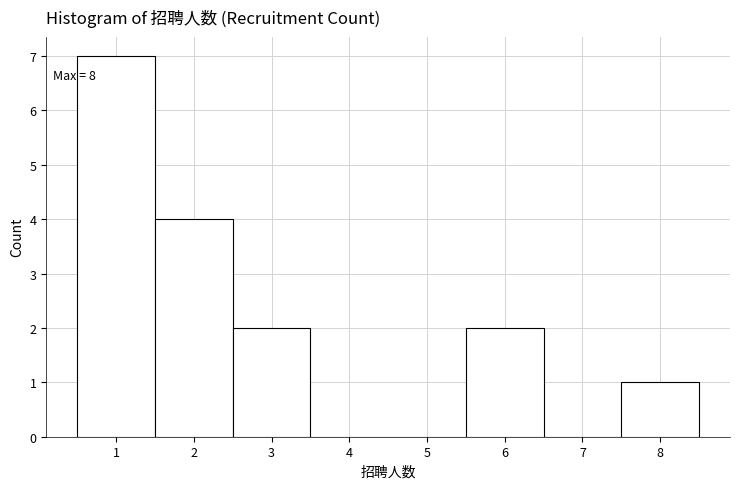

Over which range of the x-axis is the bar tallest?

0.5 to 1.5